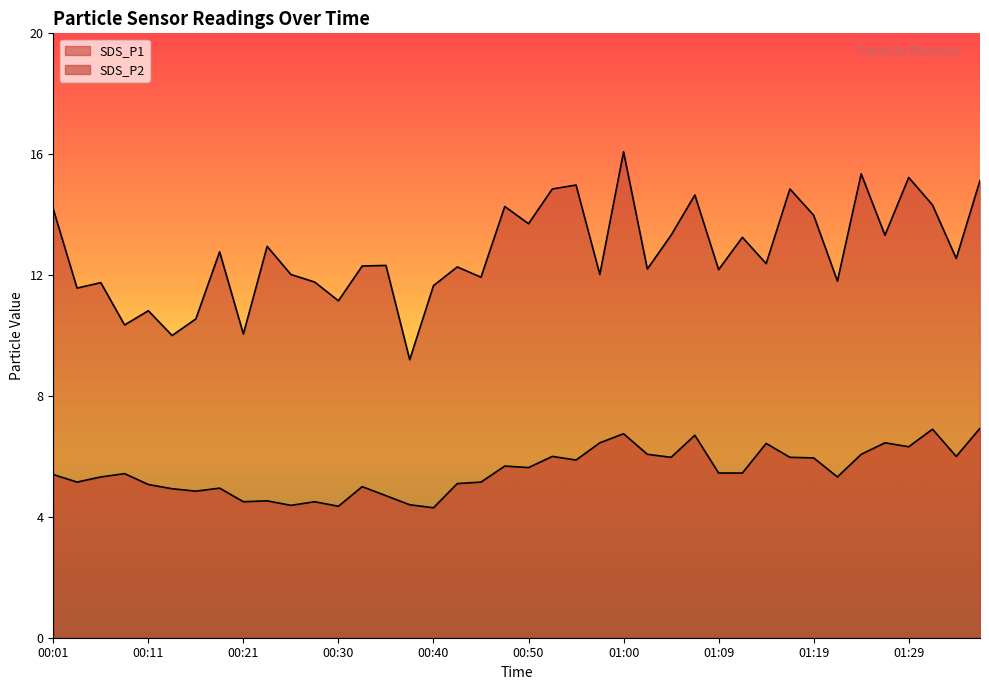

In SDS_P1, how many points are lower than both neighbors (excluding endpoints)?

15